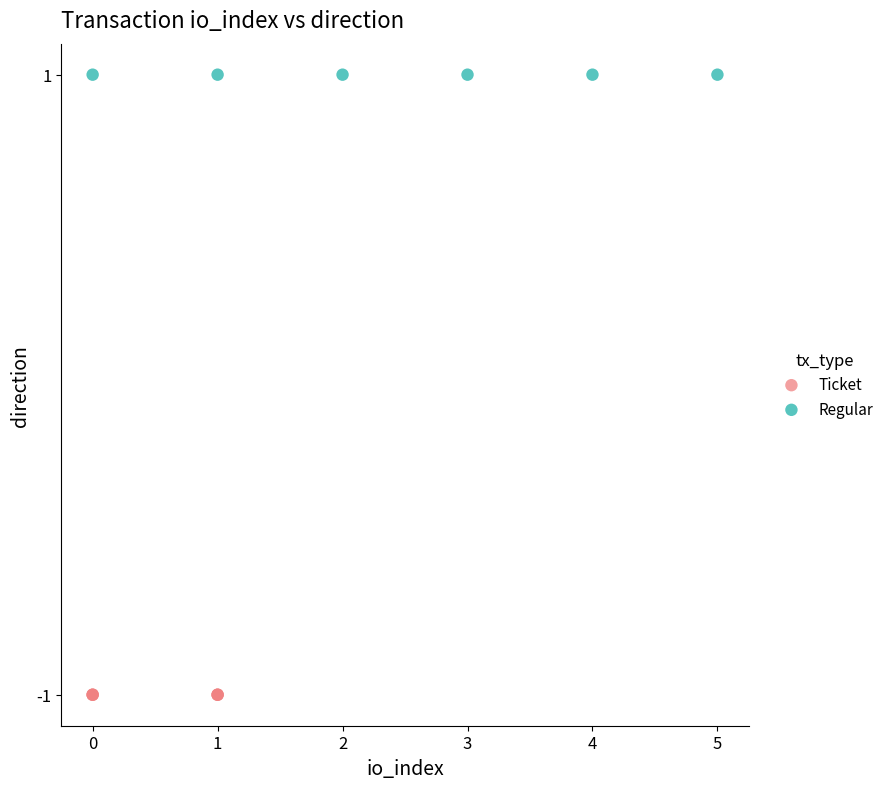

What are all the series names shown in the legend?

Ticket, Regular